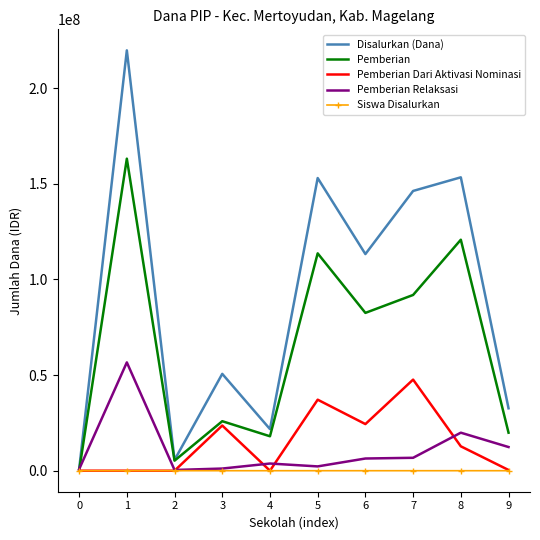

Which series has the widest spread of values?

Disalurkan (Dana)